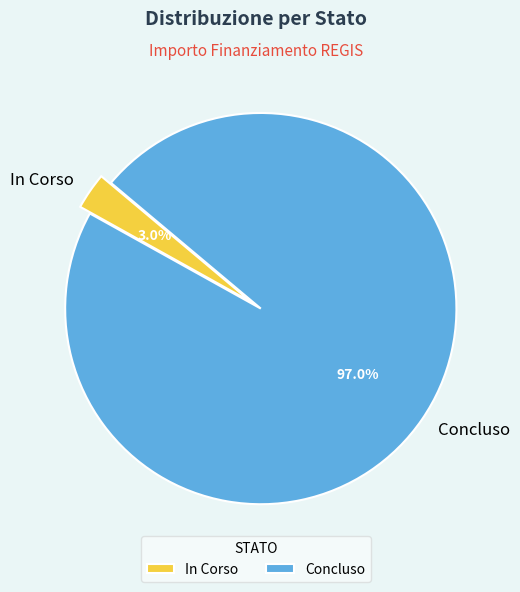

Which category has the biggest portion of the pie?

Concluso